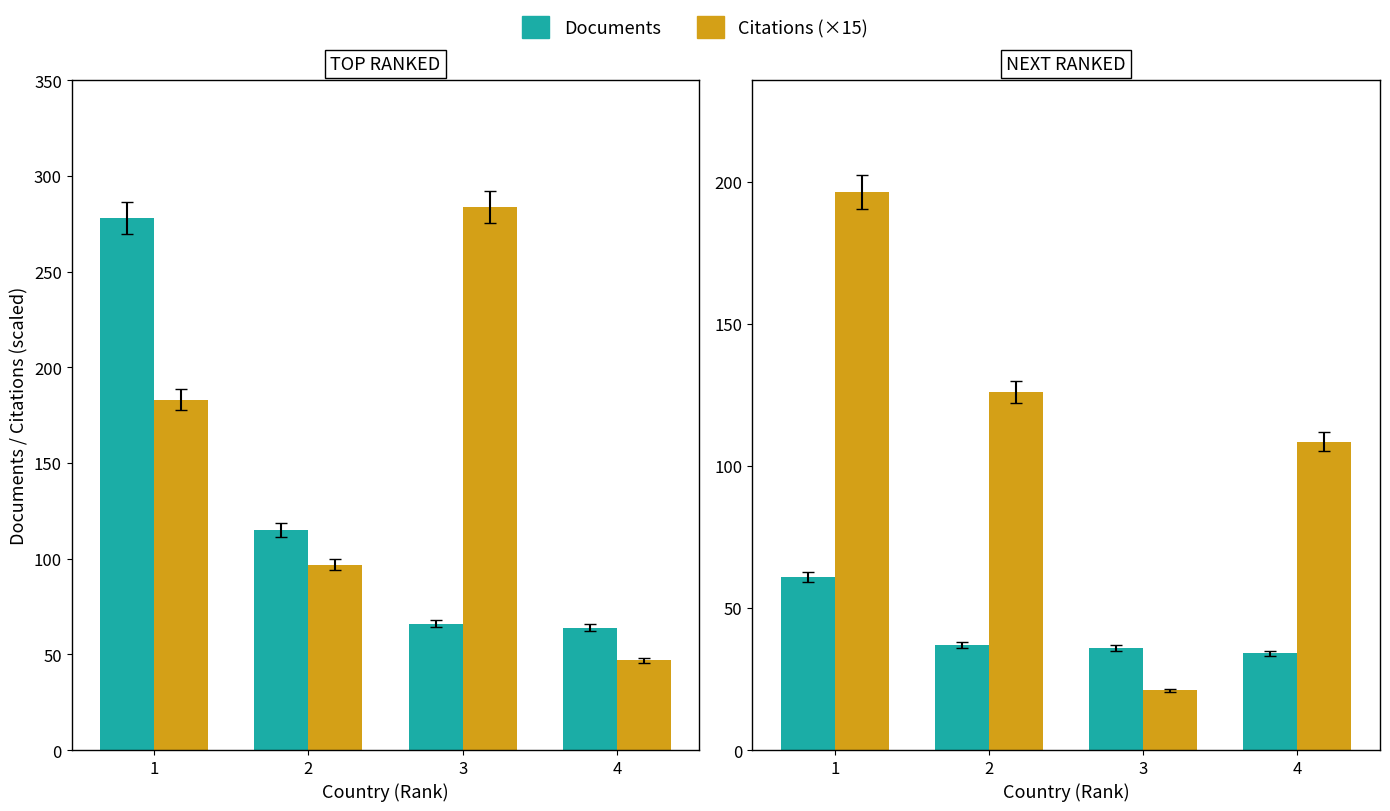

The Documents series shows 25.7 at 1. True or false?

False